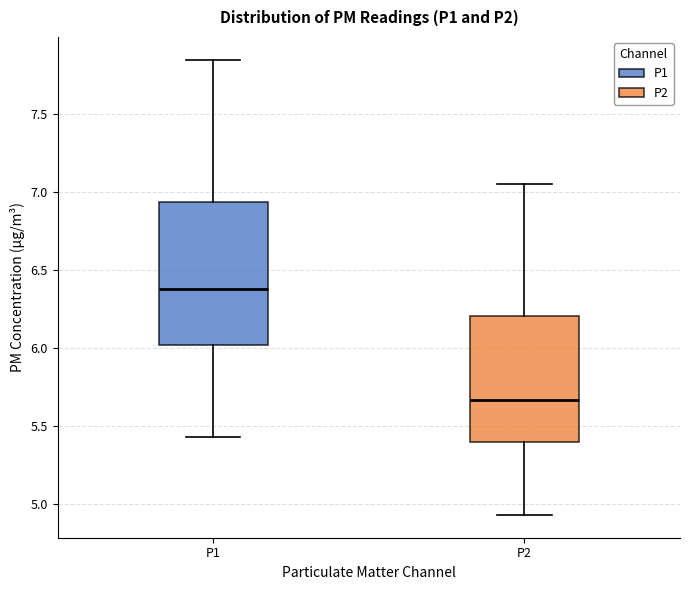

Which box has the highest median line?

P1